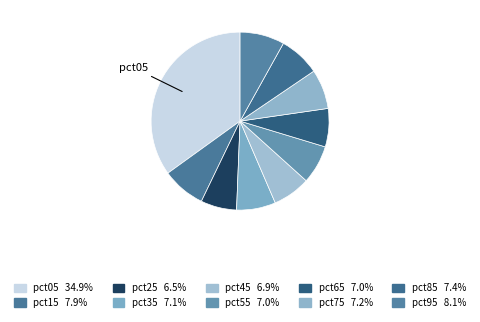

Count the number of slices in the pie.

10